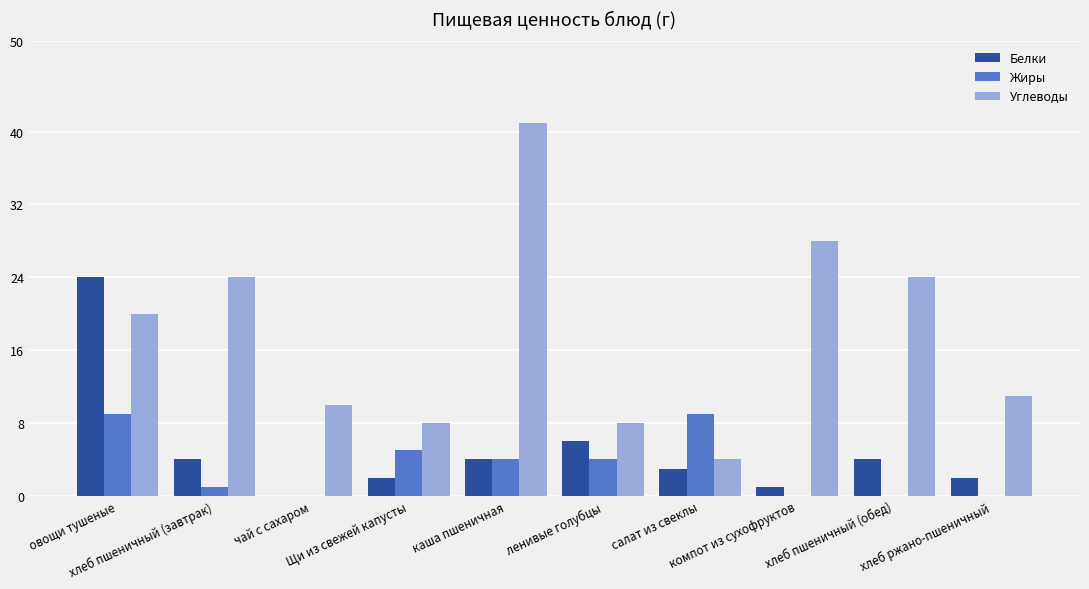

True or false: Жиры has a value of 5 at овощи тушеные.

False